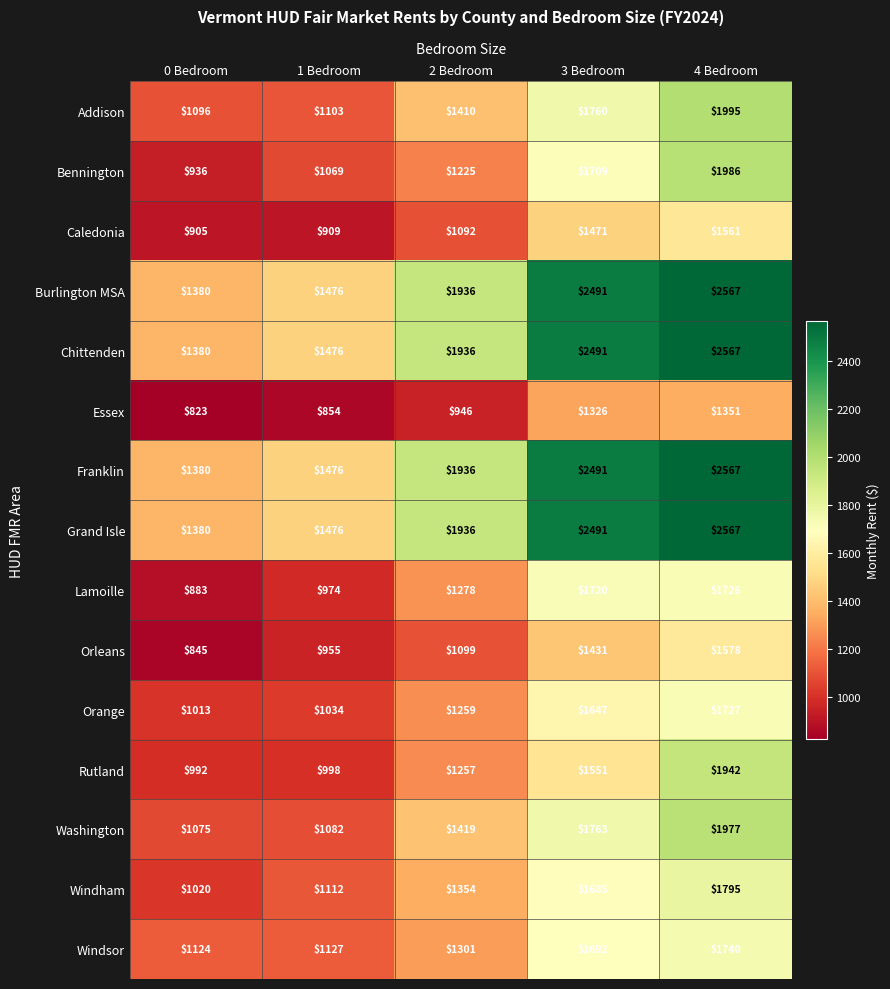

At how many categories does at least one series exceed 1835?

3